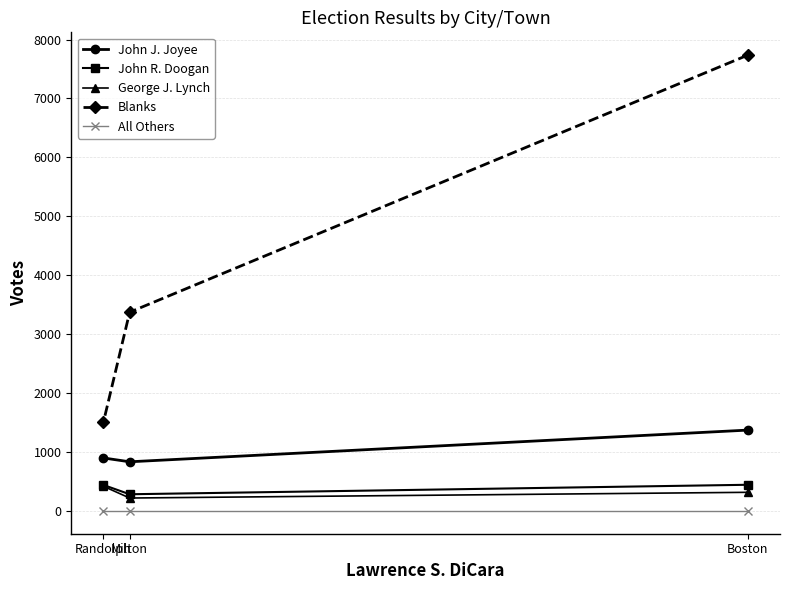

Is the value of John J. Joyee at Milton greater than the value of John R. Doogan at Randolph?

Yes